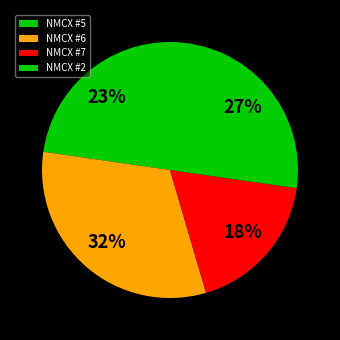

Which slice is the smallest?

NMCX #7